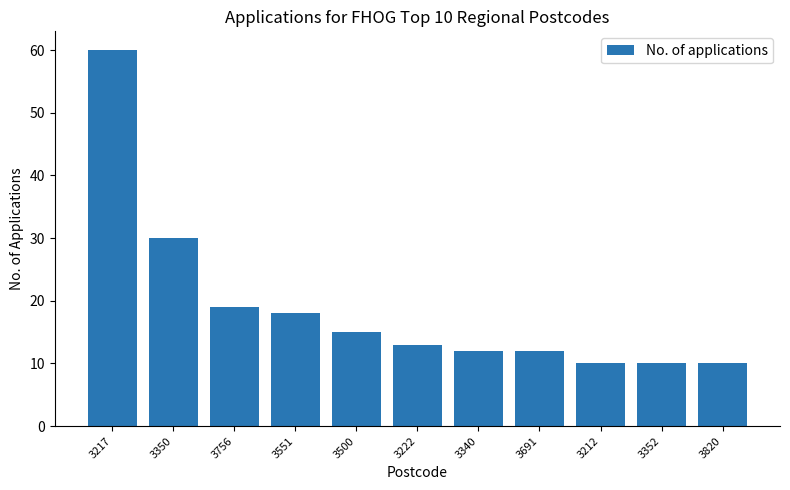

What position from the right is 3820?

1